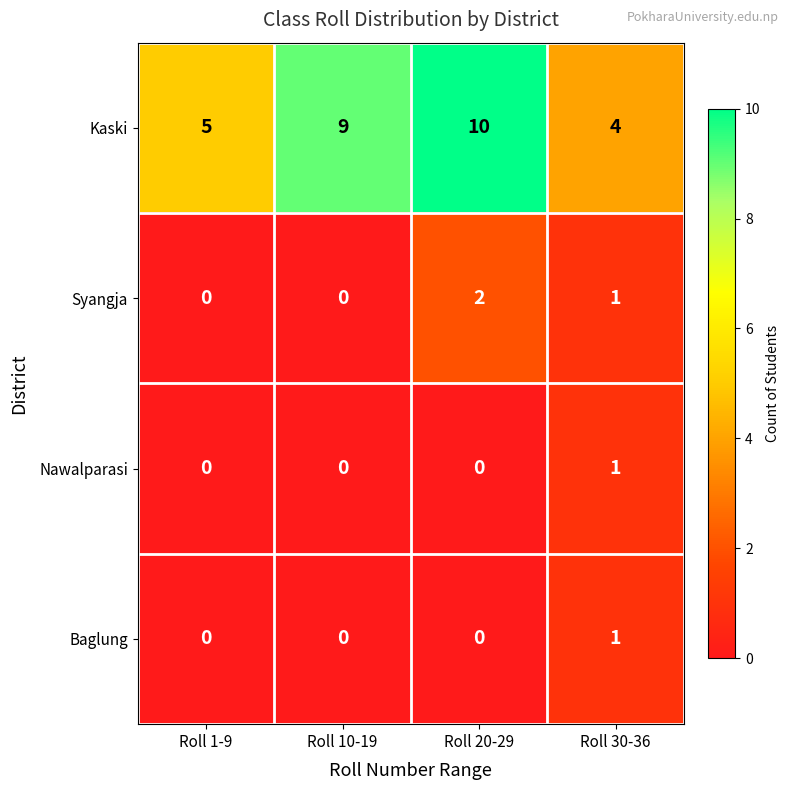

How many Baglung values are between 0 and 1?

4